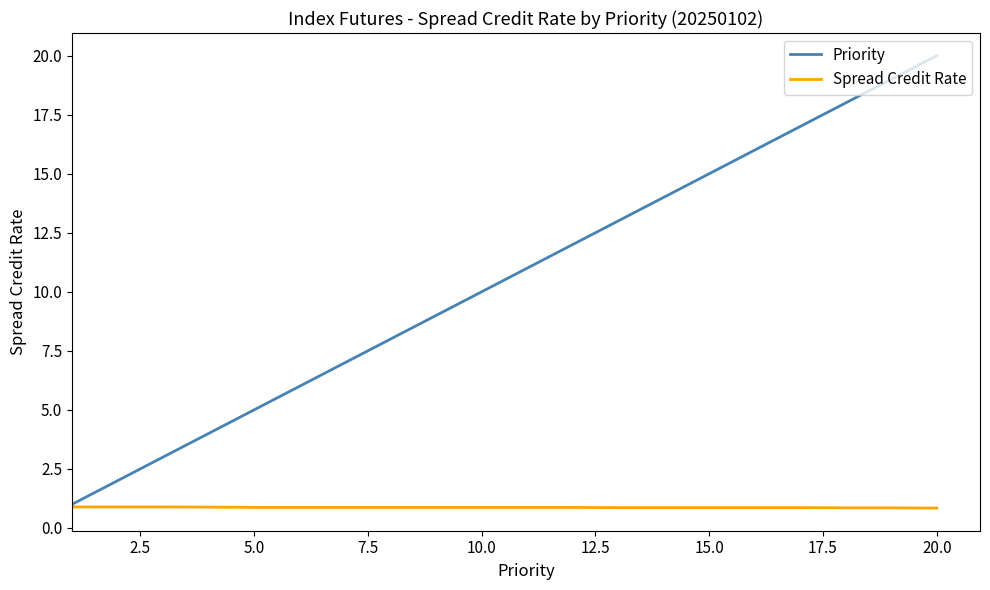

What is the greatest value displayed?

20.0